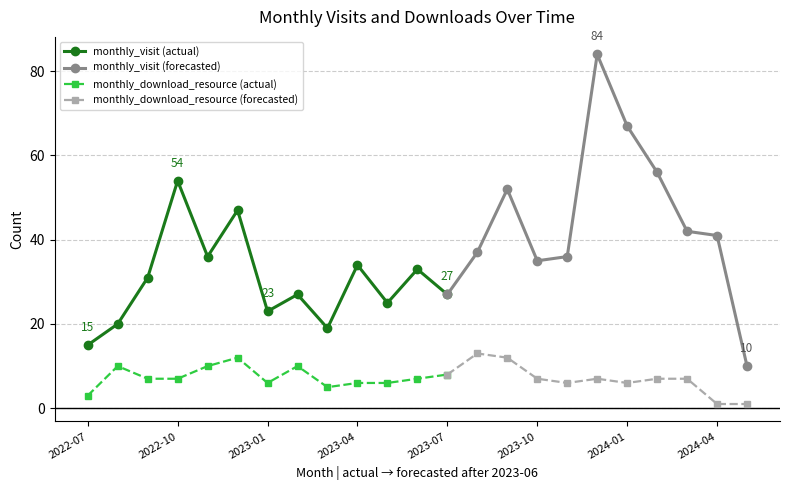

Is it true that monthly_visit equals 10 at 2024-05?

True